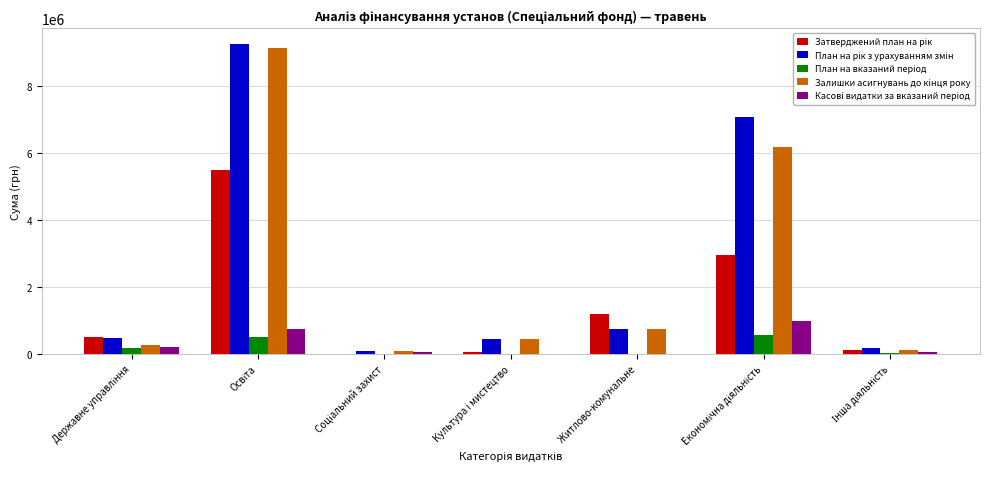

How many groups of bars are there?

7